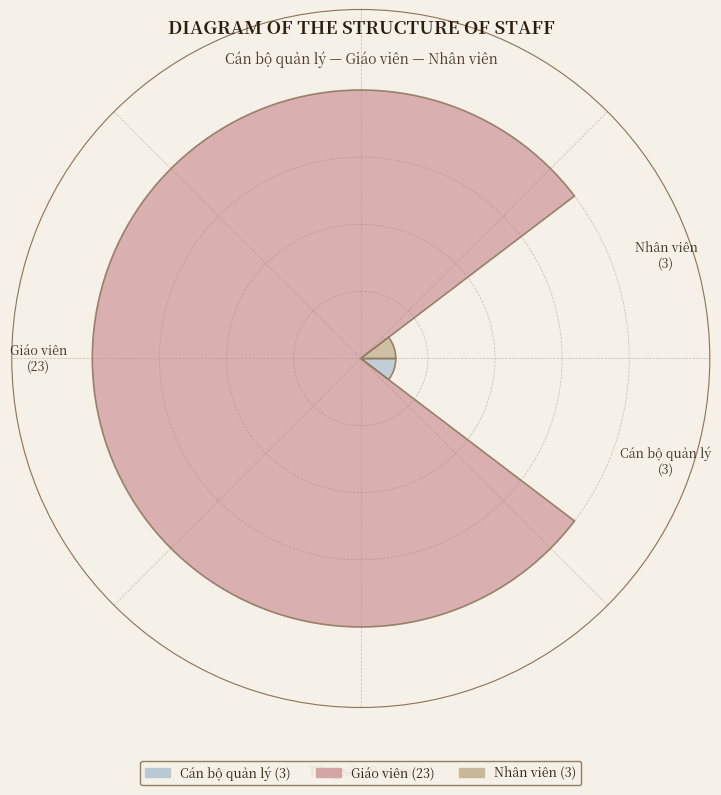

Count the number of slices in the pie.

3